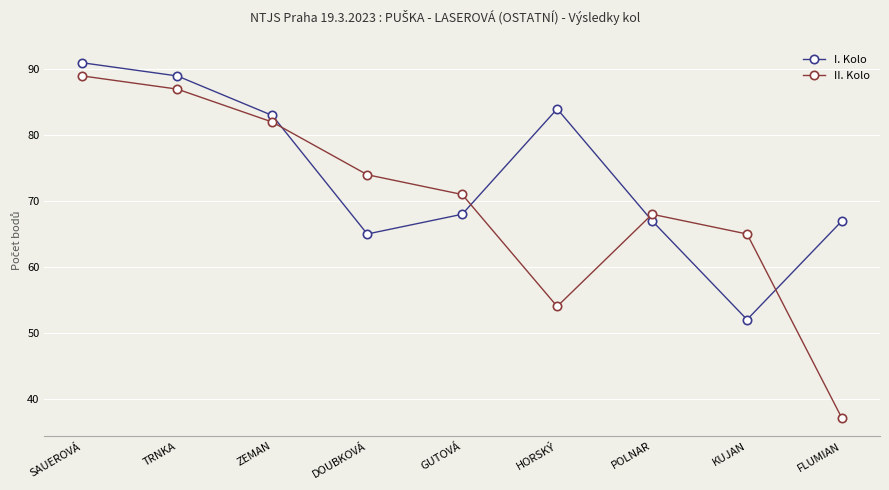

What position from the left is POLNAR?

7